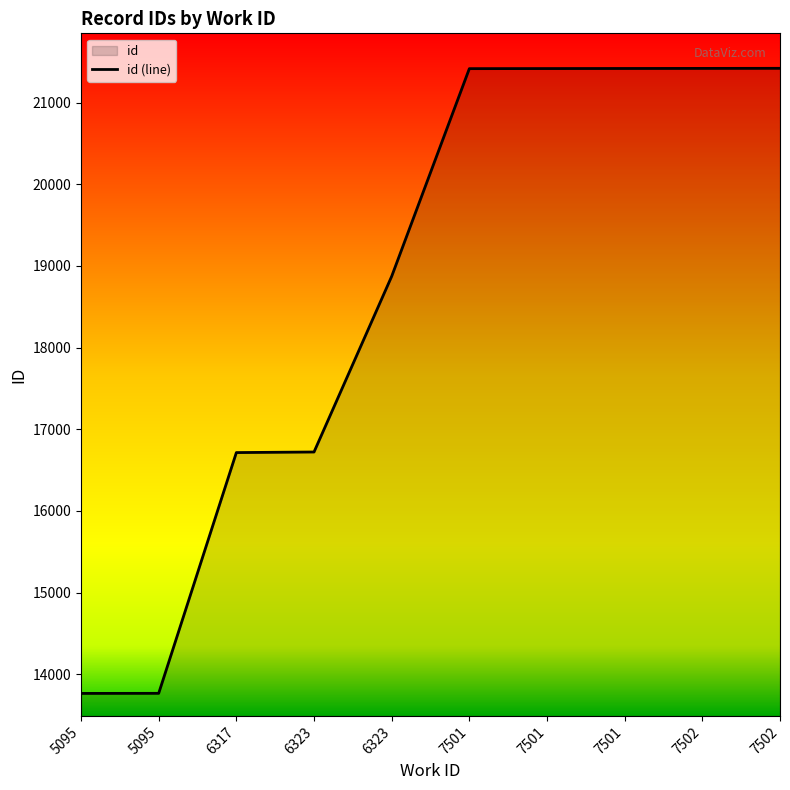

Read the value at 7502, to the nearest 50.

21400